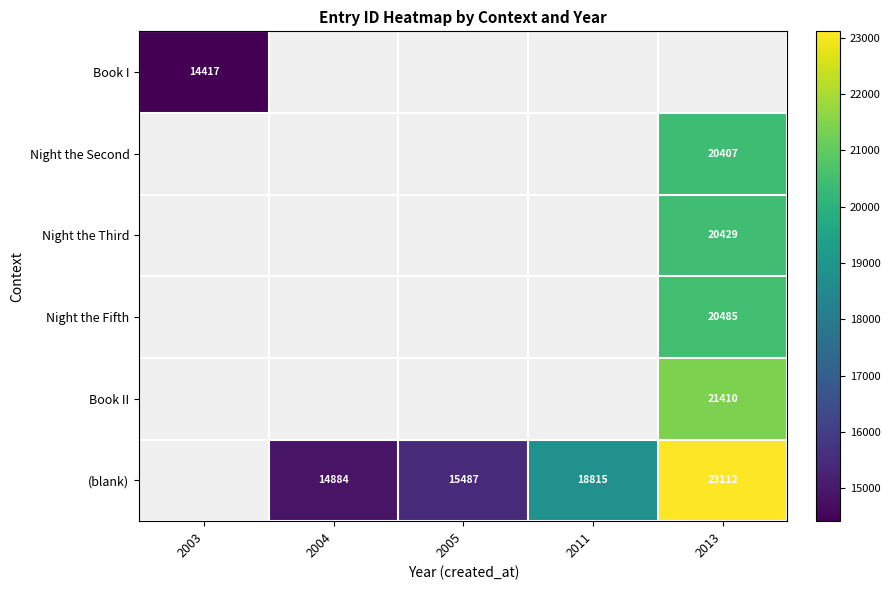

The value of Night the Fifth at 2013 is 30223.0. True or false?

False